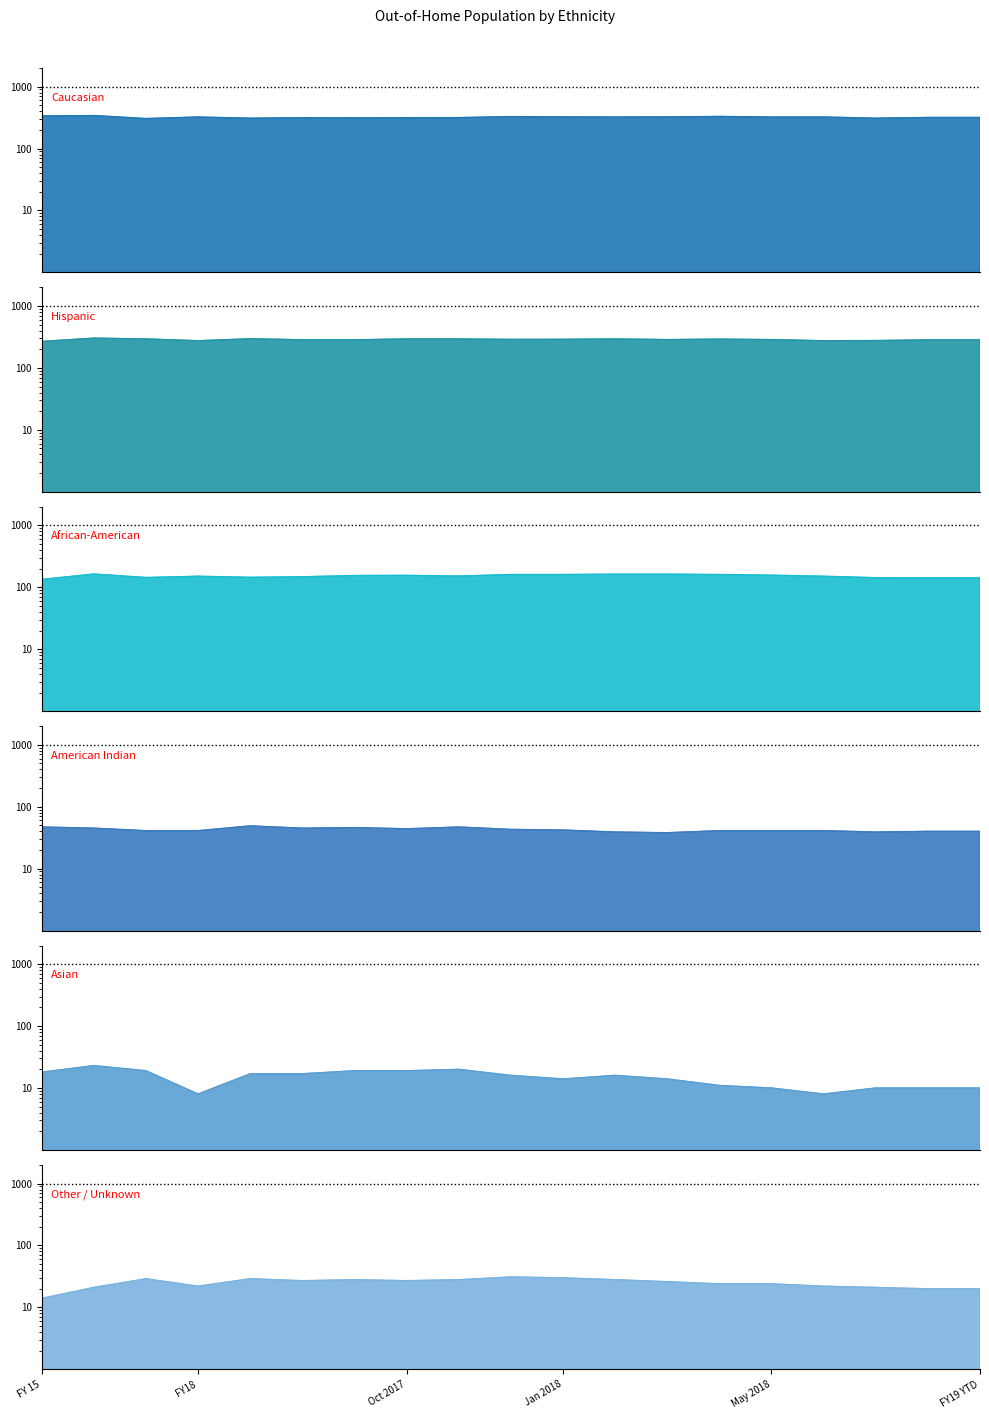

What is the total value across all series at Feb 2018?

863